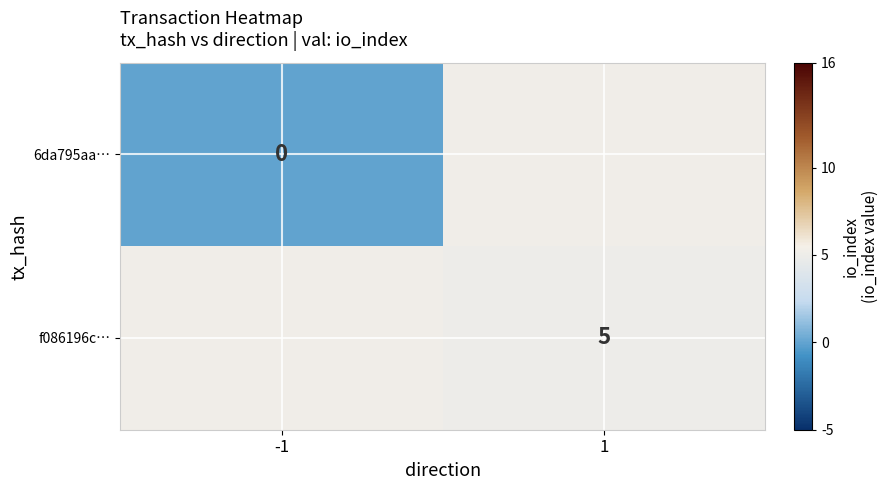

At how many categories does at least one series exceed 3?

1